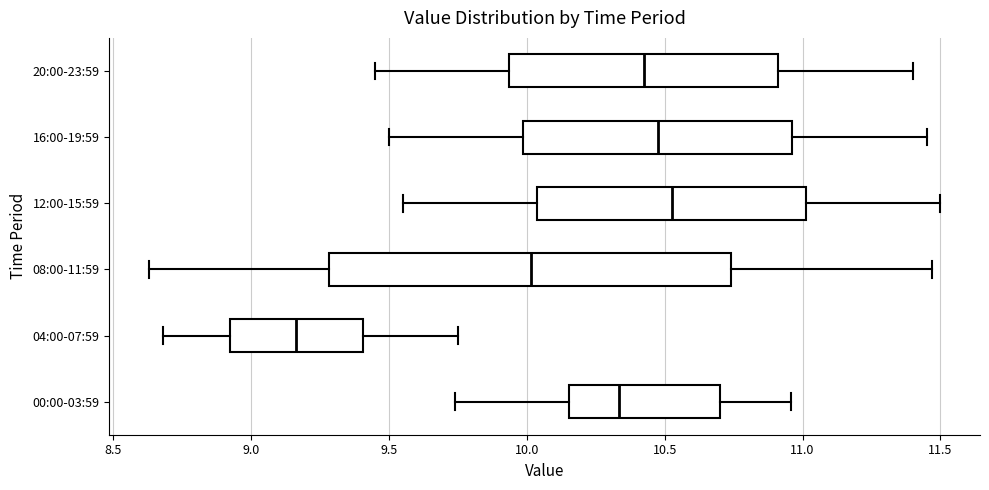

Reading bottom to top, read every box against the x-axis: the position of its median line, the range the box covers, and the ends of its whiskers. The values are not printed on the chart, so give them approximately, as read against the axis.

00:00-03:59: median 10.35, box 10.15 to 10.70, whiskers 9.75 to 10.95
04:00-07:59: median 9.15, box 8.90 to 9.40, whiskers 8.70 to 9.75
08:00-11:59: median 10.00, box 9.30 to 10.75, whiskers 8.65 to 11.45
12:00-15:59: median 10.55, box 10.05 to 11.00, whiskers 9.55 to 11.50
16:00-19:59: median 10.50, box 10.00 to 10.95, whiskers 9.50 to 11.45
20:00-23:59: median 10.45, box 9.95 to 10.90, whiskers 9.45 to 11.40